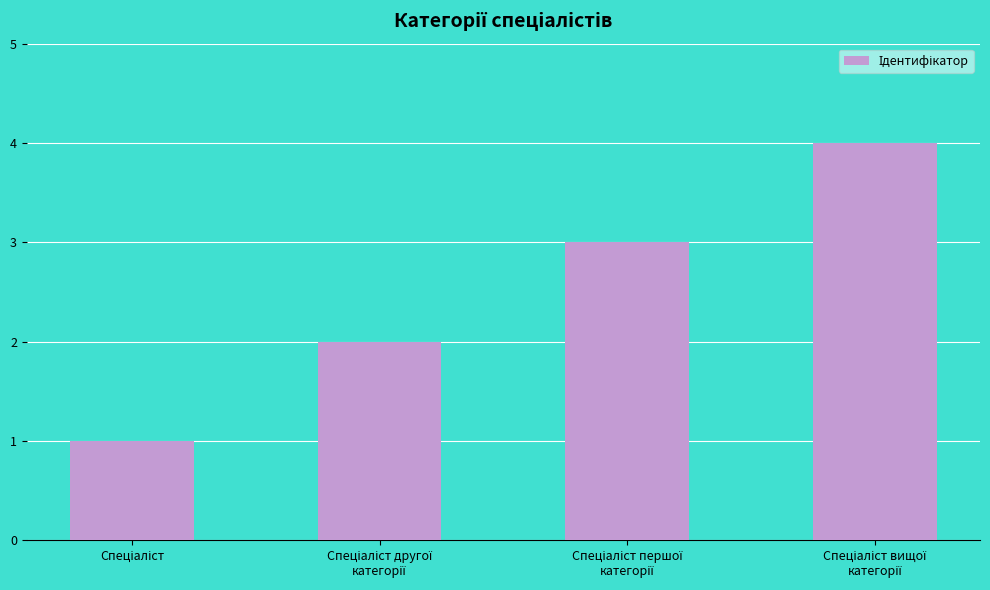

What is the maximum value shown in the chart?

4